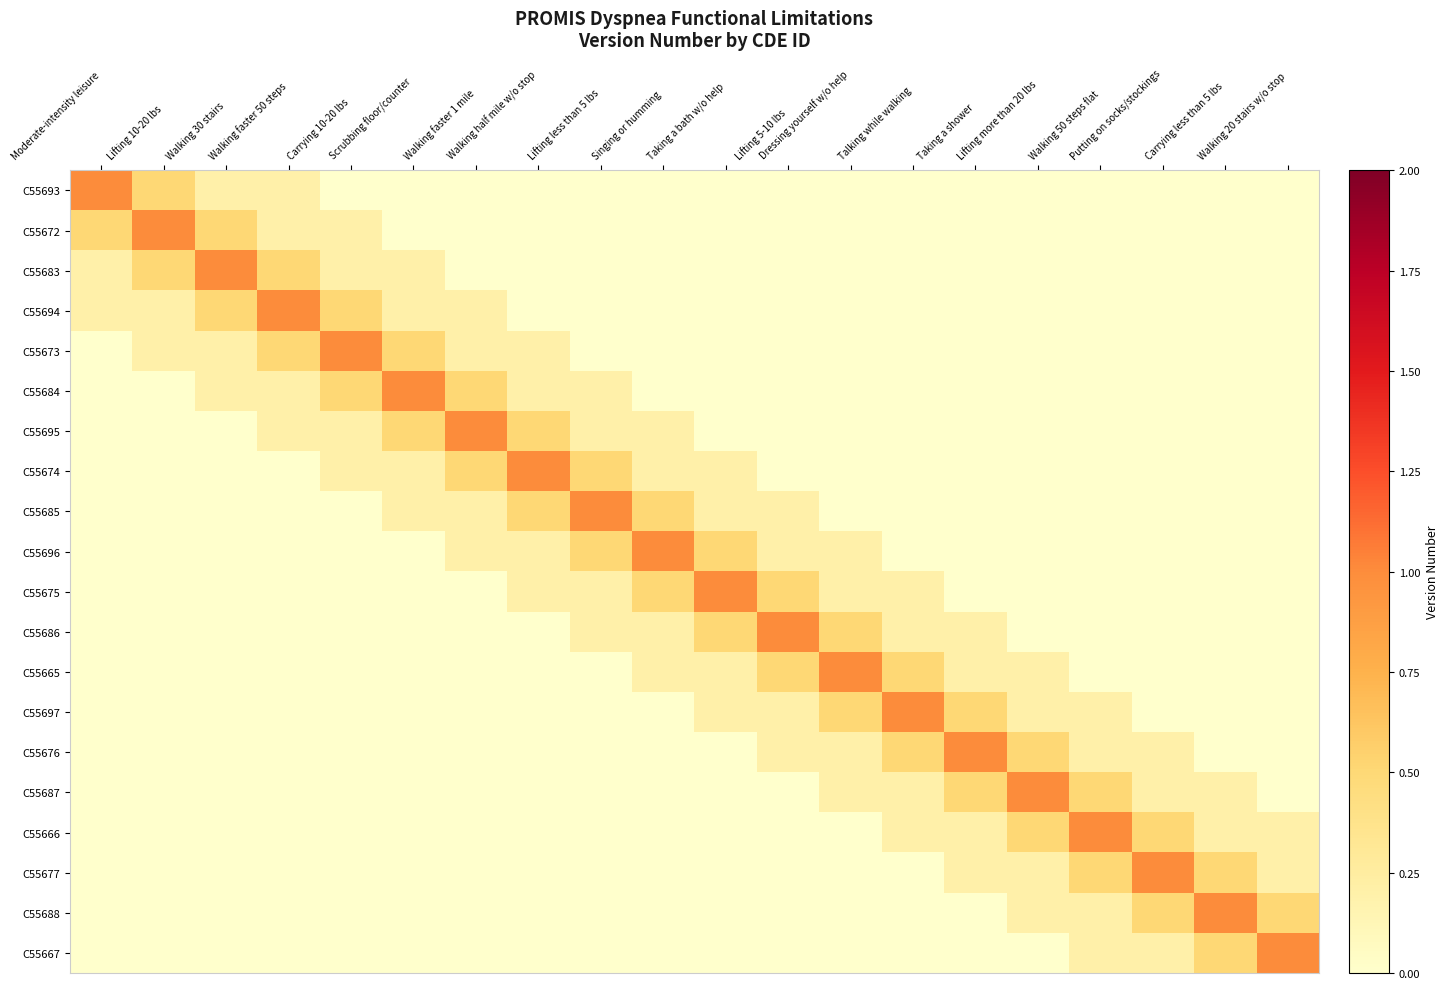

What is the total value across all series at Talking while walking?

2.8